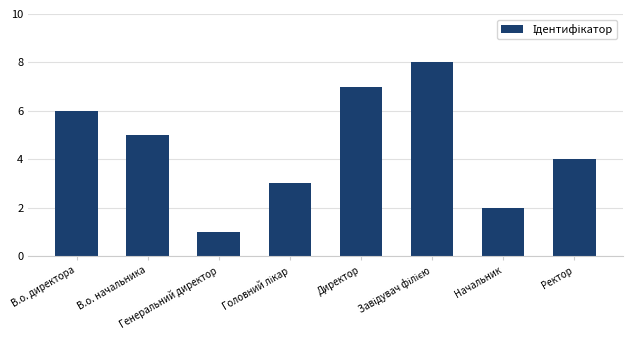

Reading left to right, list all the values displayed in this chart.

6	5	1	3	7	8	2	4